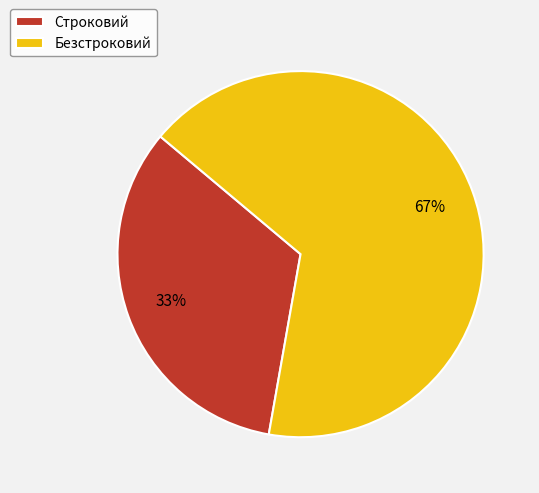

Between Строковий and Безстроковий, which is larger?

Безстроковий